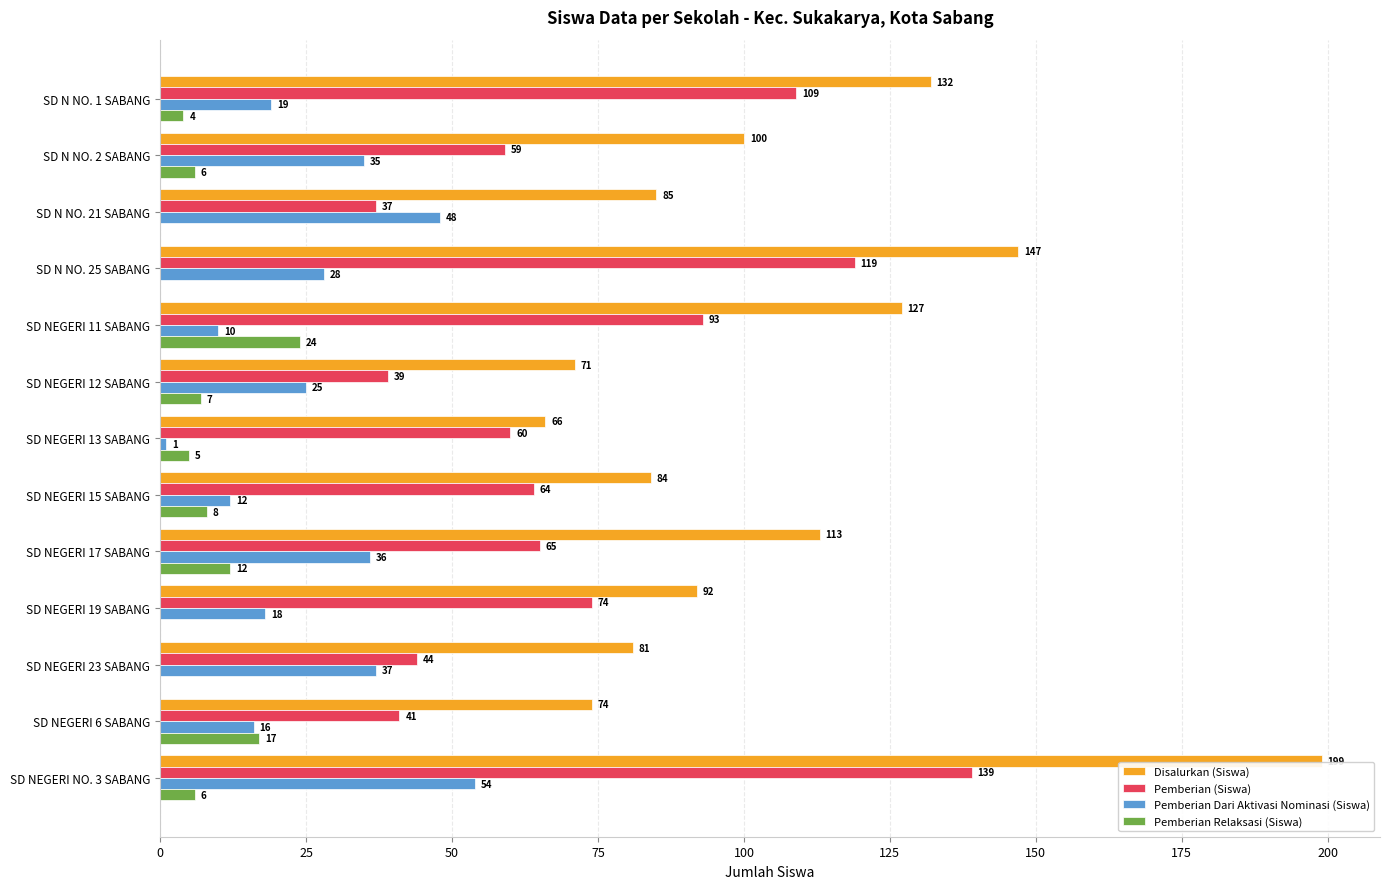

What is the sum of all Disalurkan (Siswa) values?

1371